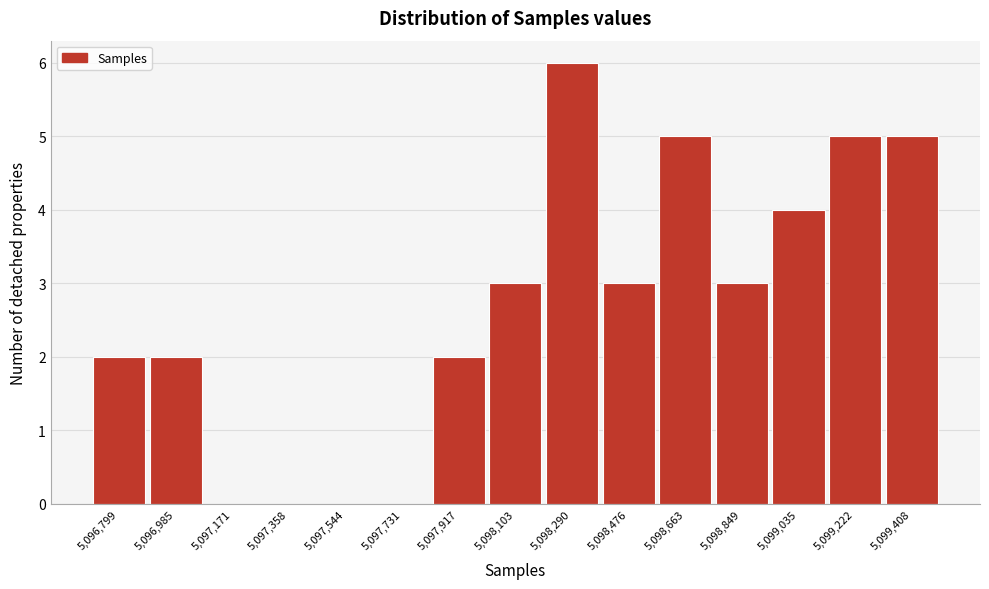

Reading left to right, list all the values displayed in this chart.

5,096,799=2	5,096,985=2	5,097,171=0	5,097,358=0	5,097,544=0	5,097,731=0	5,097,917=2	5,098,103=3	5,098,290=6	5,098,476=3	5,098,663=5	5,098,849=3	5,099,035=4	5,099,222=5	5,099,408=5